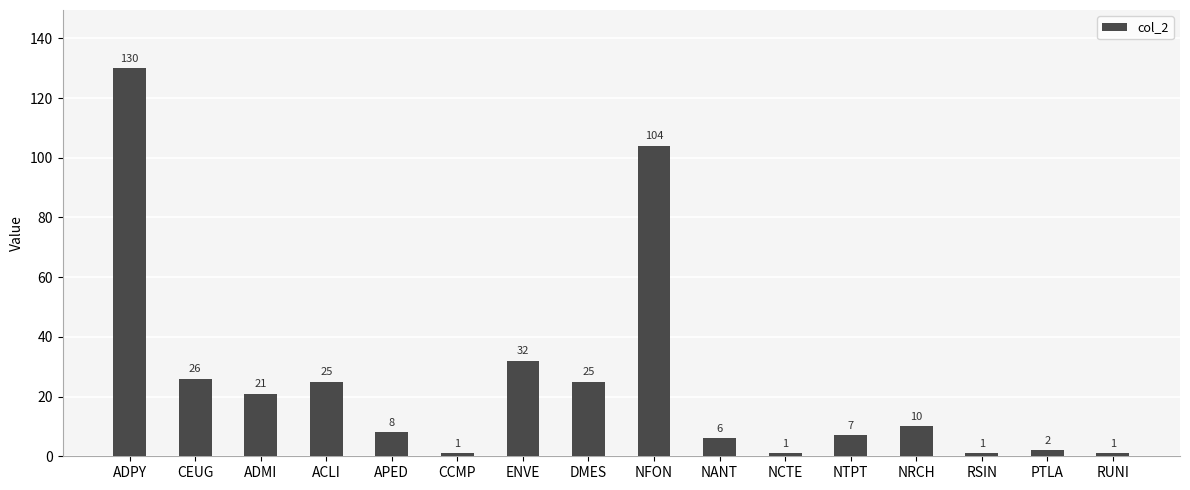

The value at DMES is 6. True or false?

False